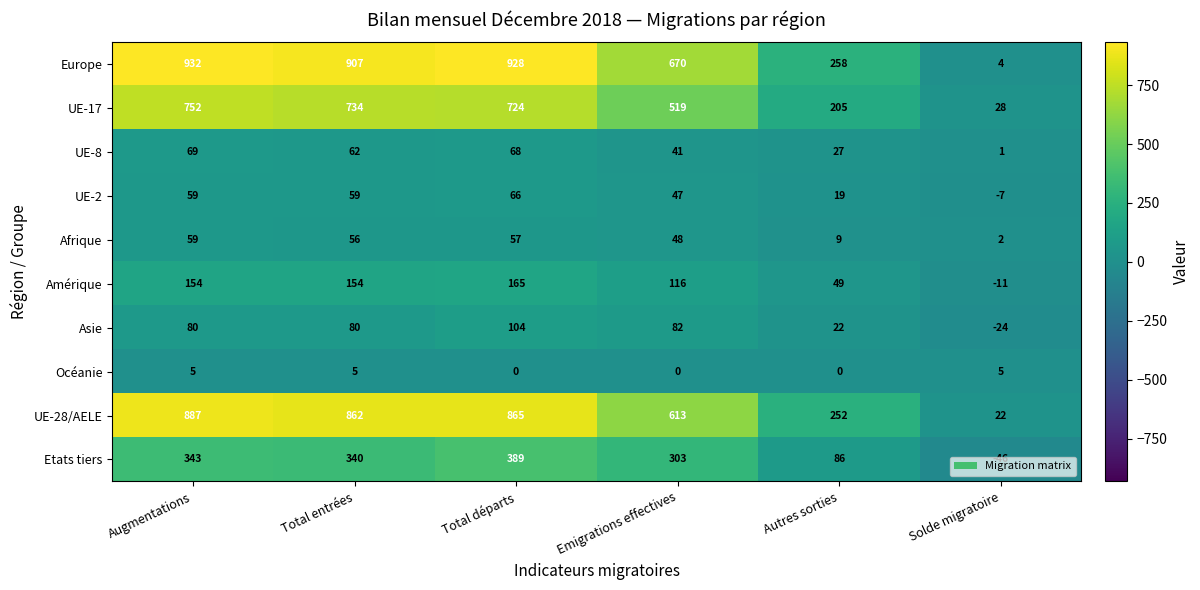

What is the total value across all series at Augmentations?

3340